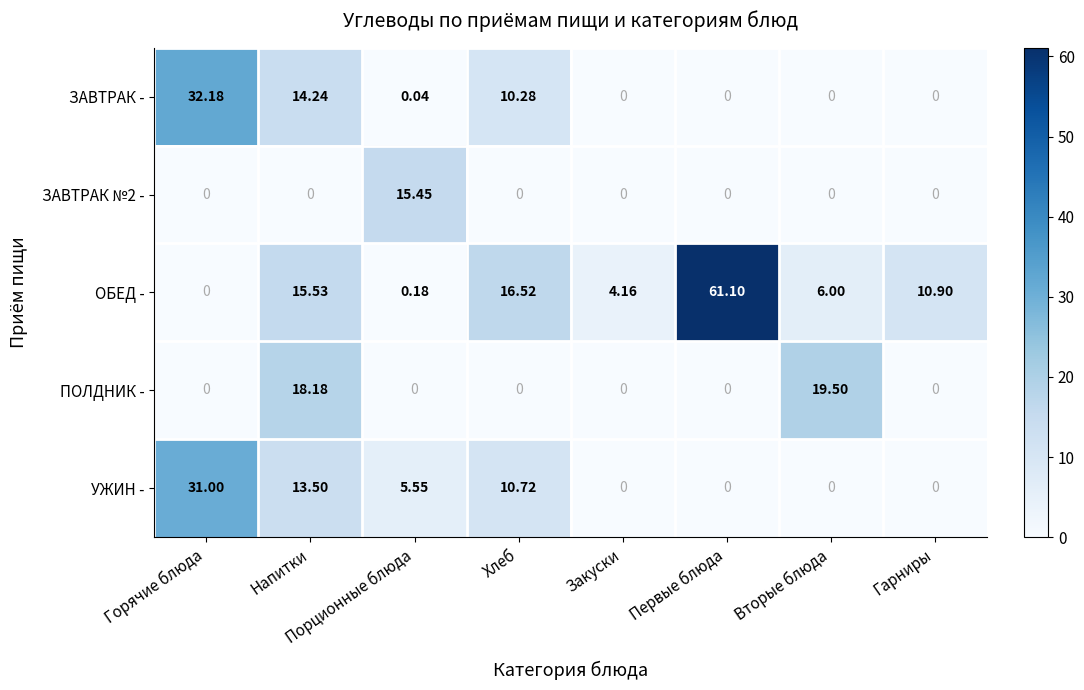

How many series are shown in this chart?

5